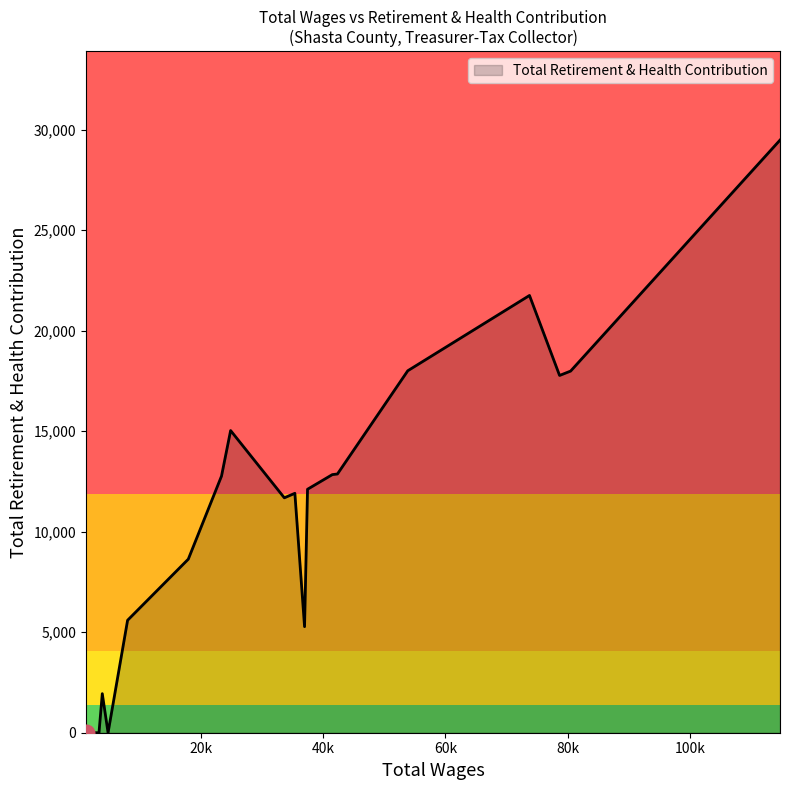

What is the maximum value shown in the chart?

29477